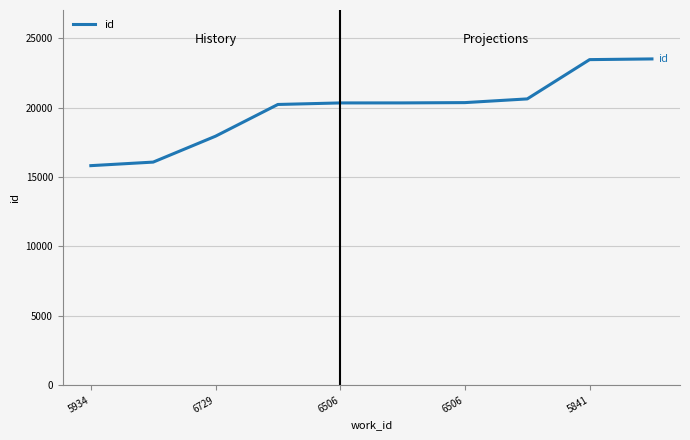

Does the chart display data point markers on the line(s)?

No